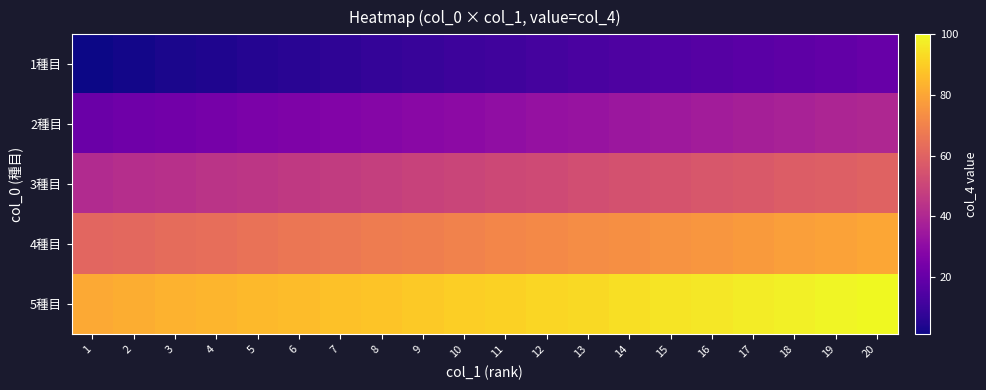

What is the difference between the highest and lowest values at 16?

80